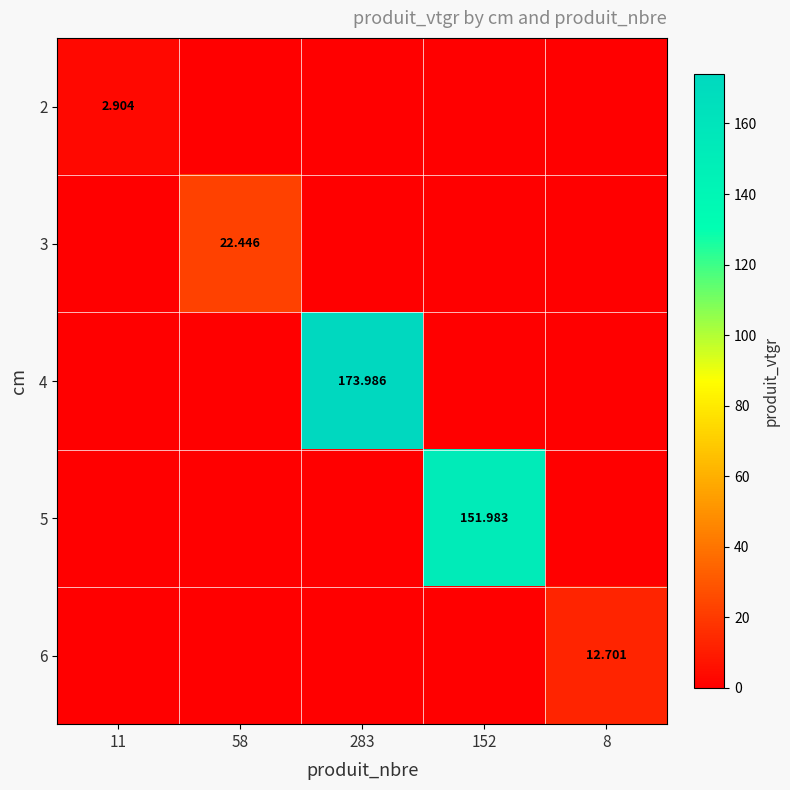

How many series are shown in this chart?

5